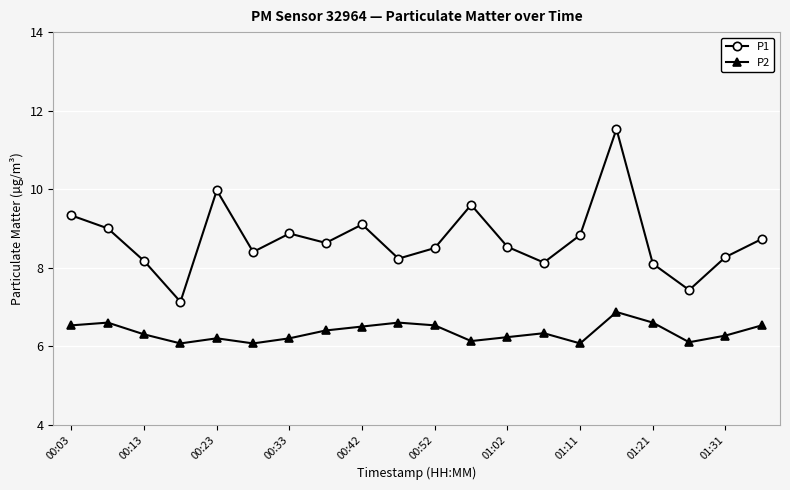

How many interior local valleys does the P2 series have?

5